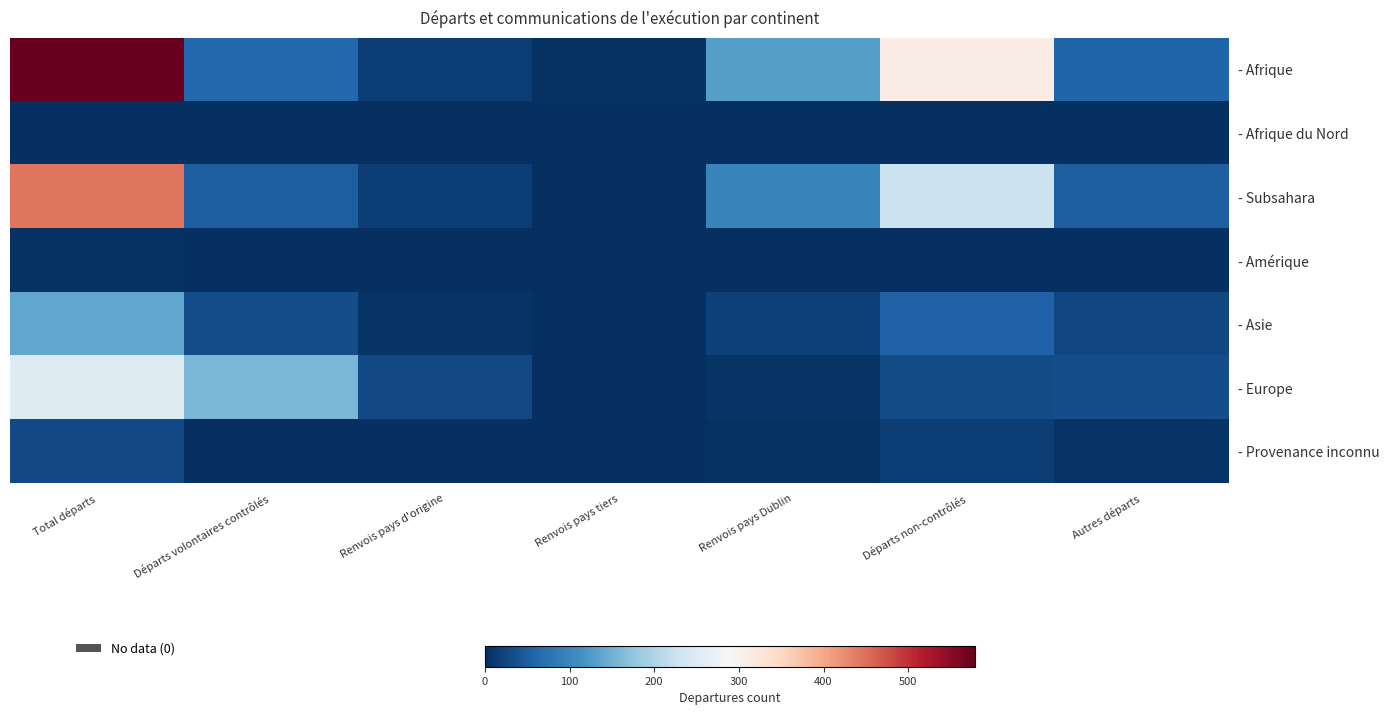

Which series has the largest range (max minus min)?

- Afrique